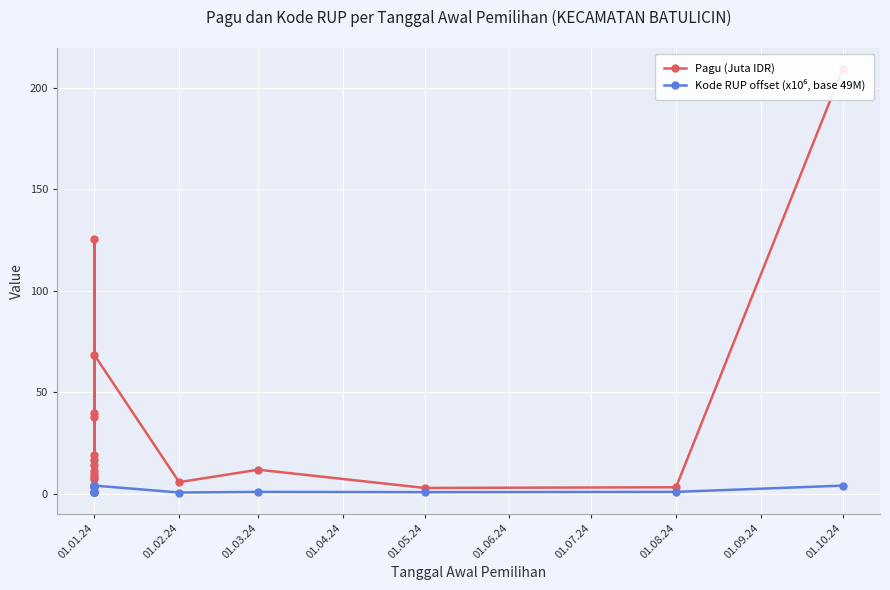

What is the value of the Kode RUP offset (x10⁶, base 49M) point at the 5th from the left?

1.0